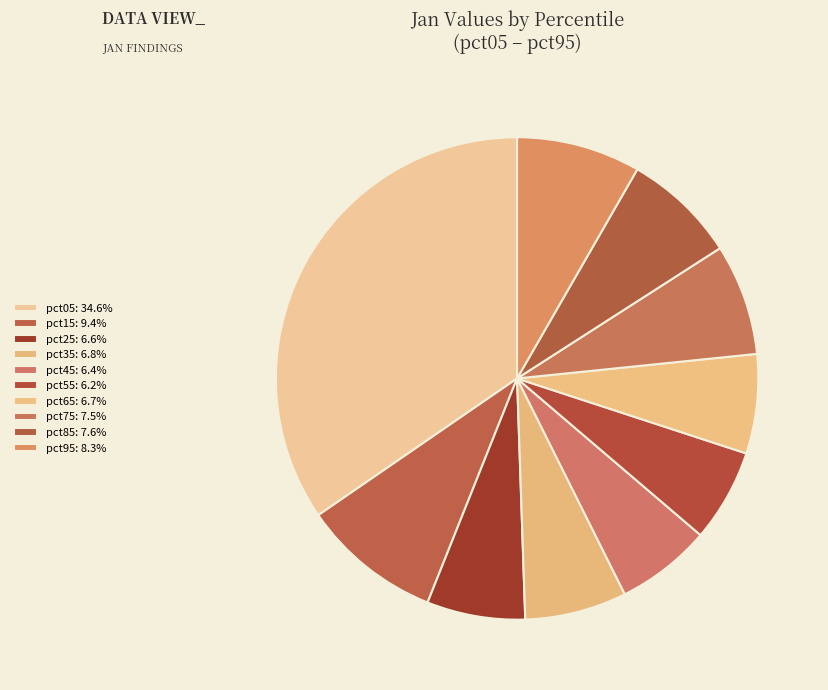

To the nearest percent, what percentage of the pie is pct45?

6%